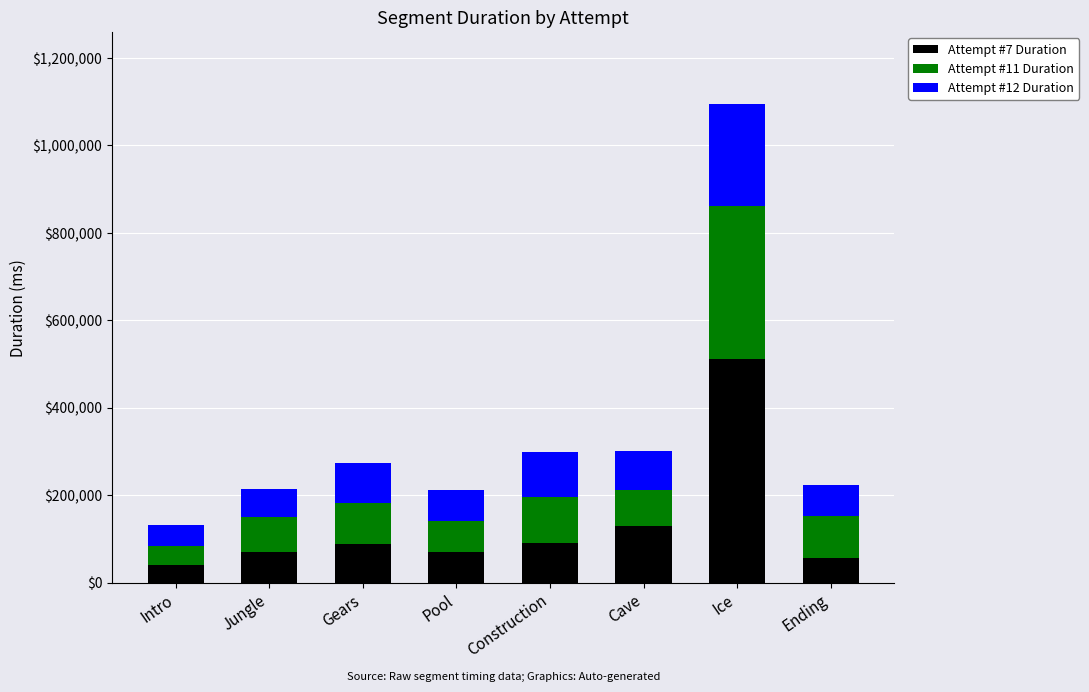

What are all the series names shown in the legend?

Attempt #7 Duration, Attempt #11 Duration, Attempt #12 Duration